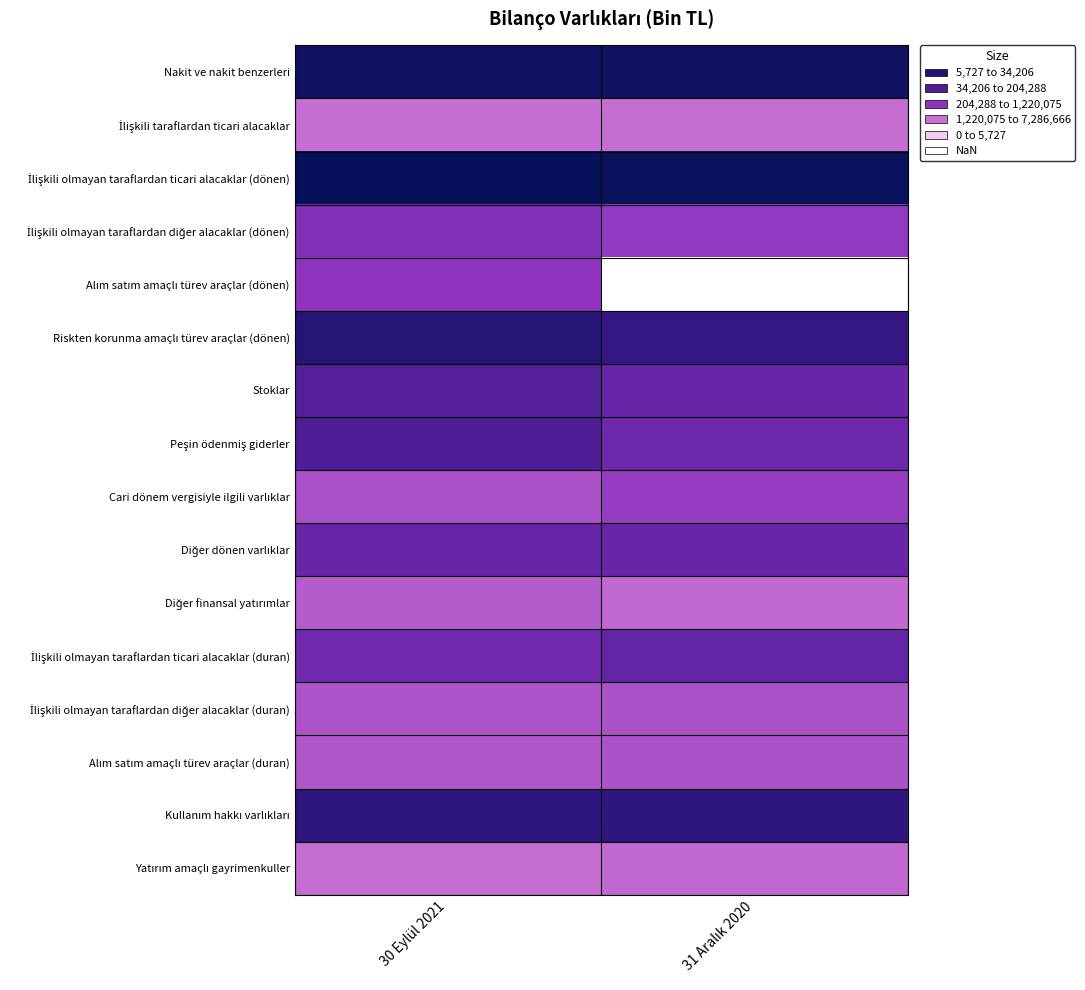

Count the number of data series in this chart.

16